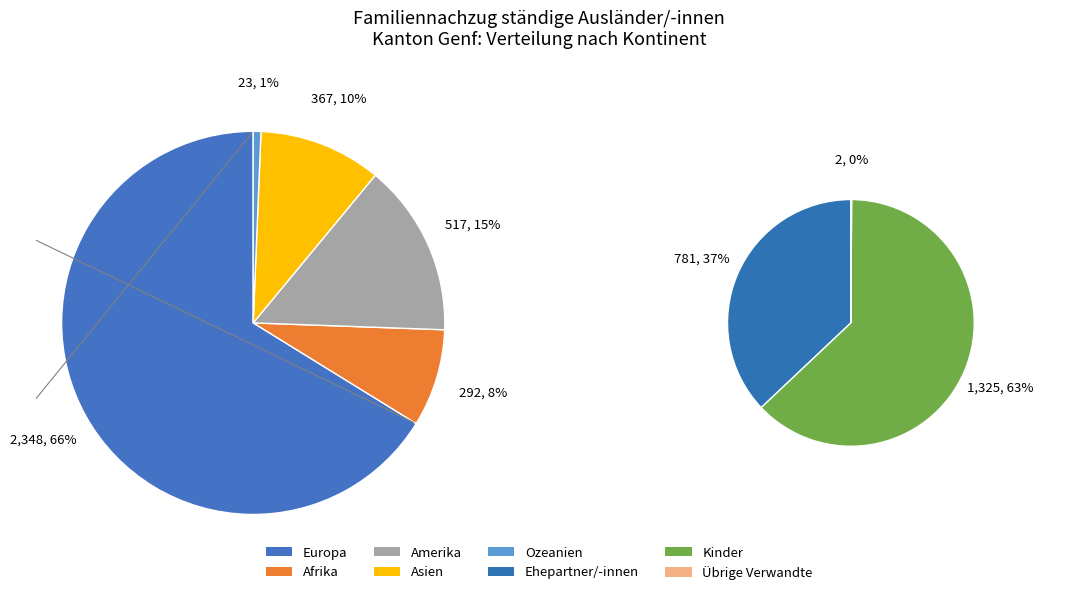

True or false: Amerika accounts for 15% of the total.

True